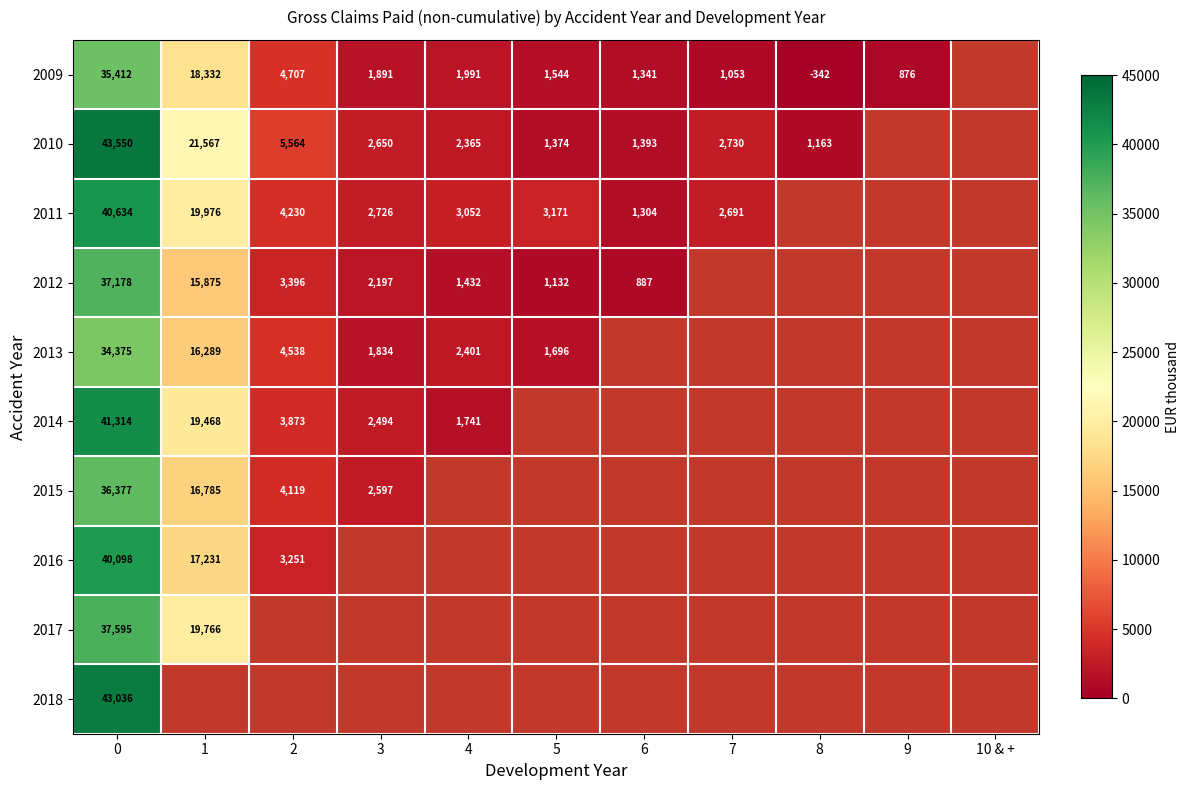

At 0, list the series in order from smallest to largest.

2013, 2009, 2015, 2012, 2017, 2016, 2011, 2014, 2018, 2010